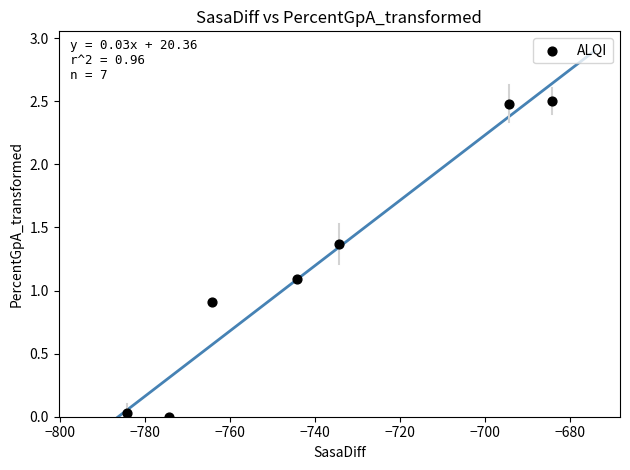

What is the range of X values (max minus min)?

100.0